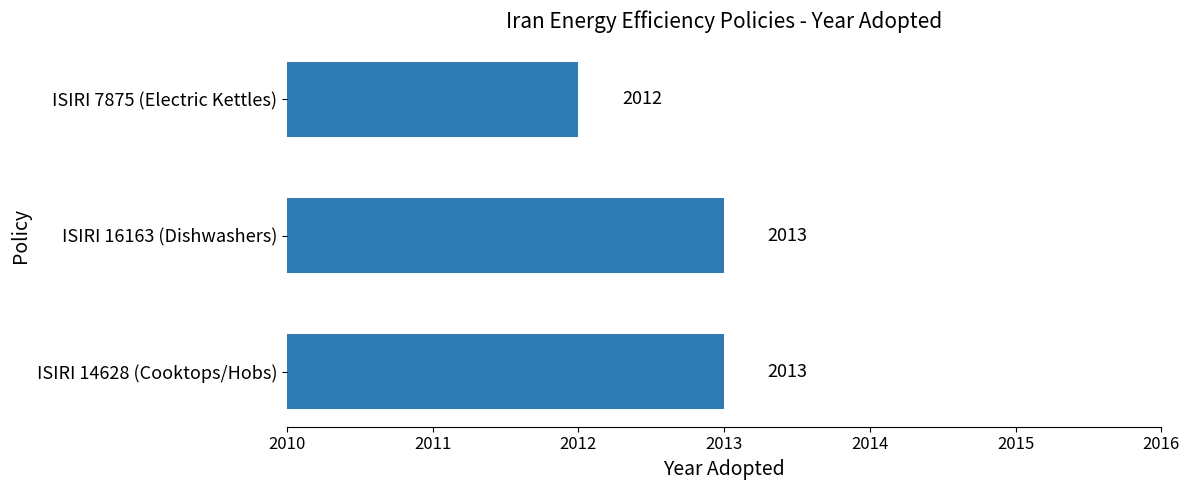

Approximately how many times larger is the value at ISIRI 14628 (Cooktops/Hobs) compared to ISIRI 16163 (Dishwashers)?

1.0